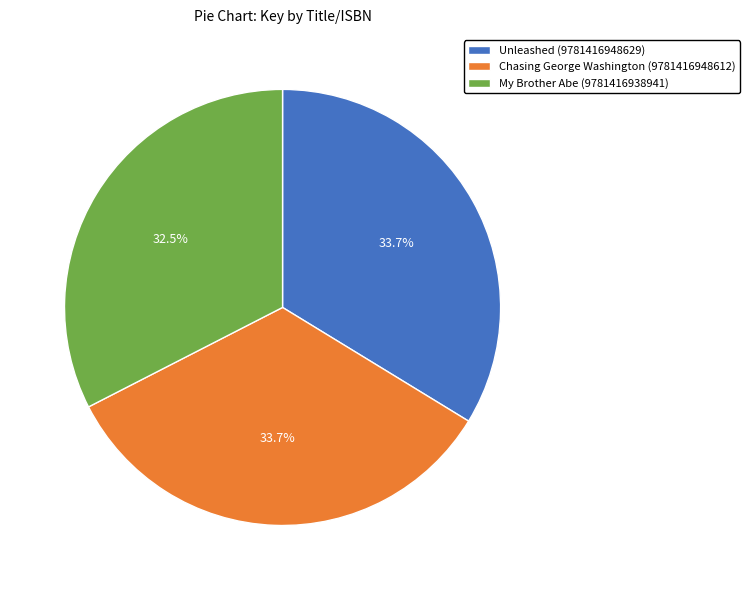

What is the total percentage of Chasing George Washington (9781416948612) and My Brother Abe (9781416938941)?

66.3%